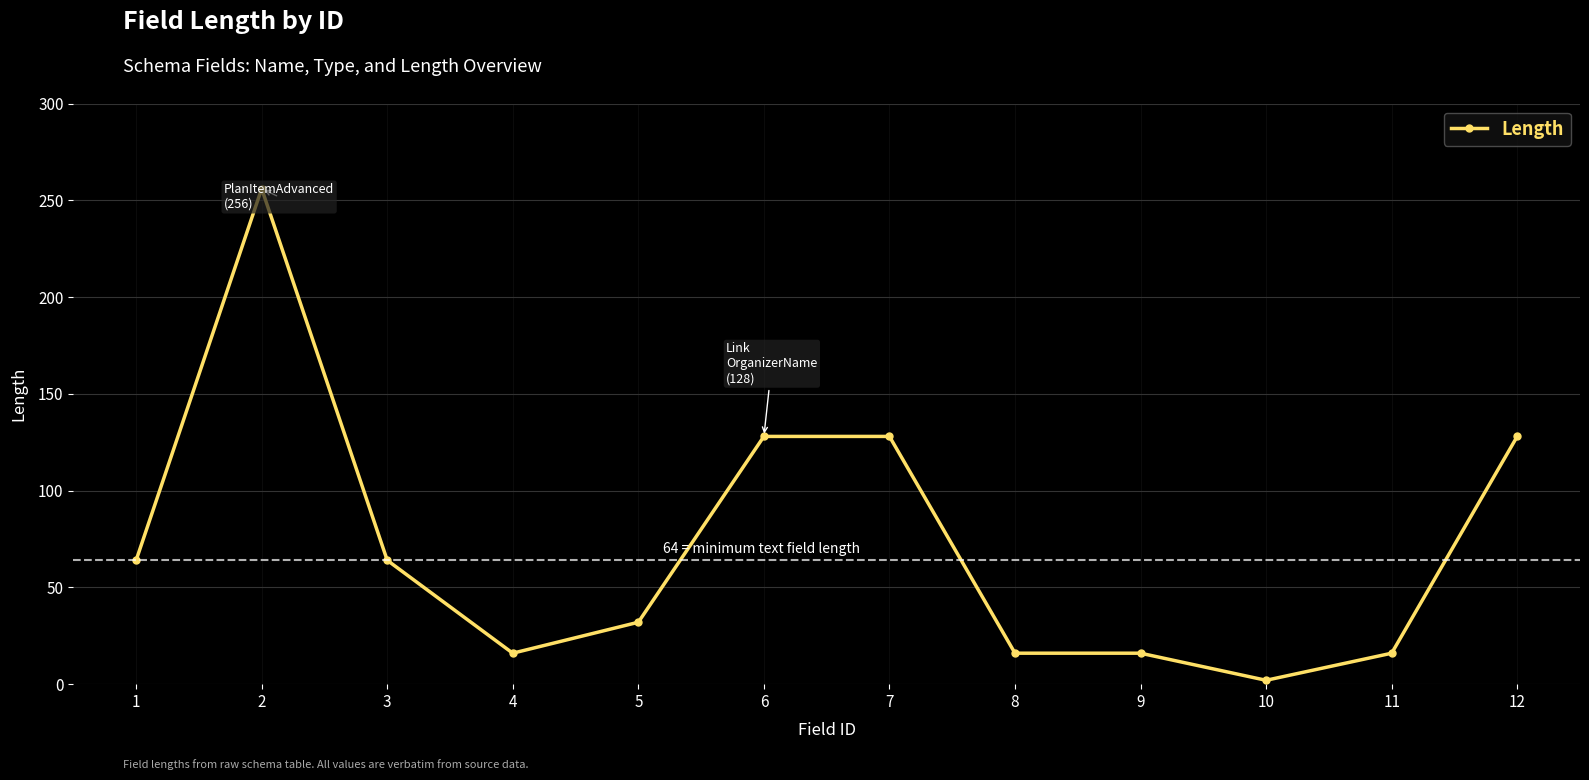

What is the change in value from 3 to 8?

-48